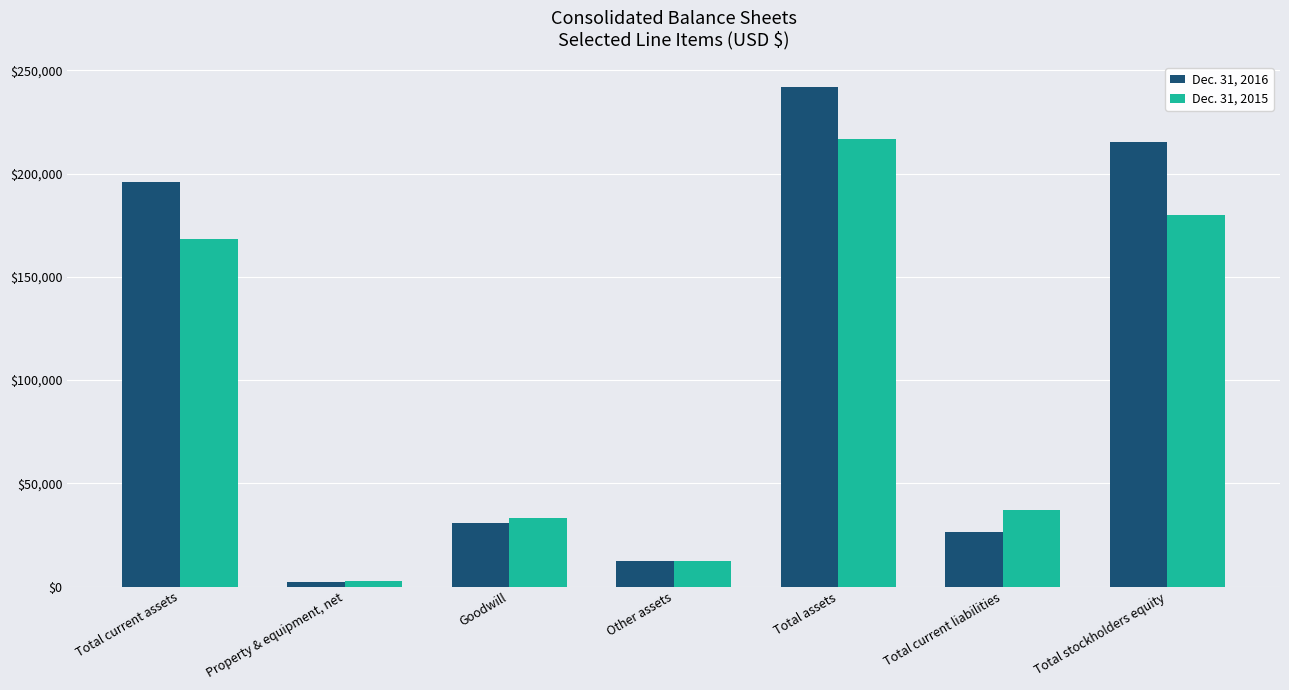

What is the value of the Dec. 31, 2016 bar at the 7th from the left?

215365